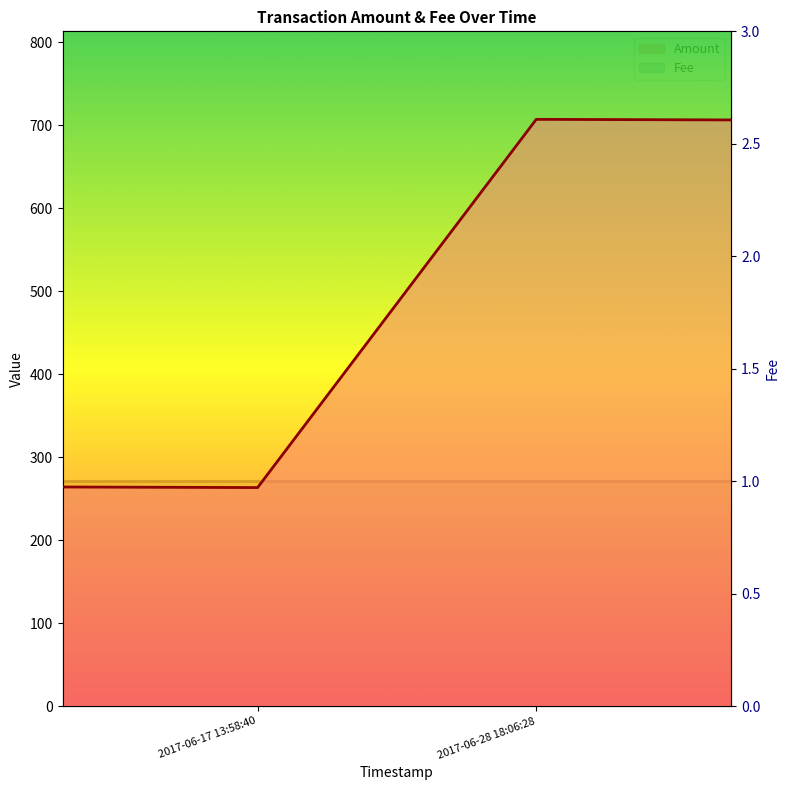

What is the smallest value displayed?

263.5